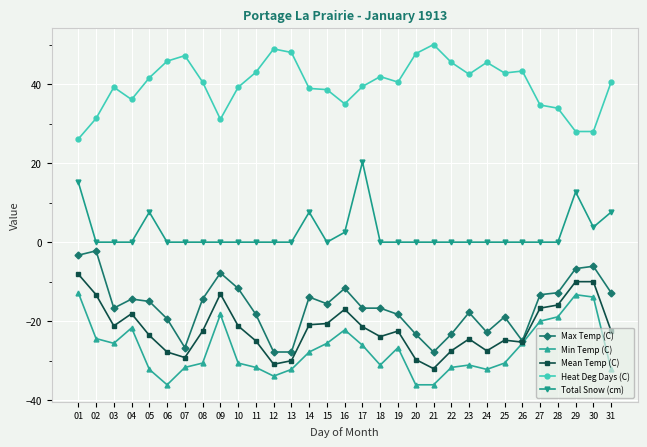

How many values in the Mean Temp (C) series exceed -22?

14